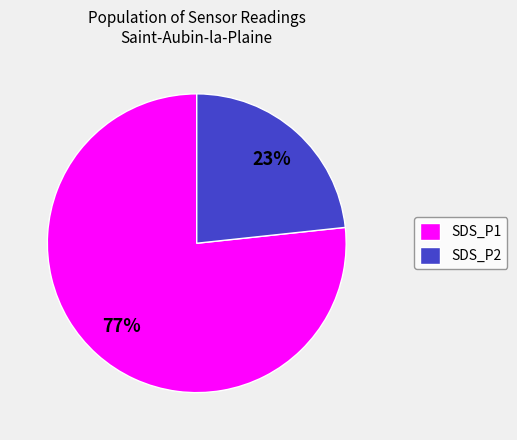

Is it true that SDS_P2 is 23% of the pie?

True